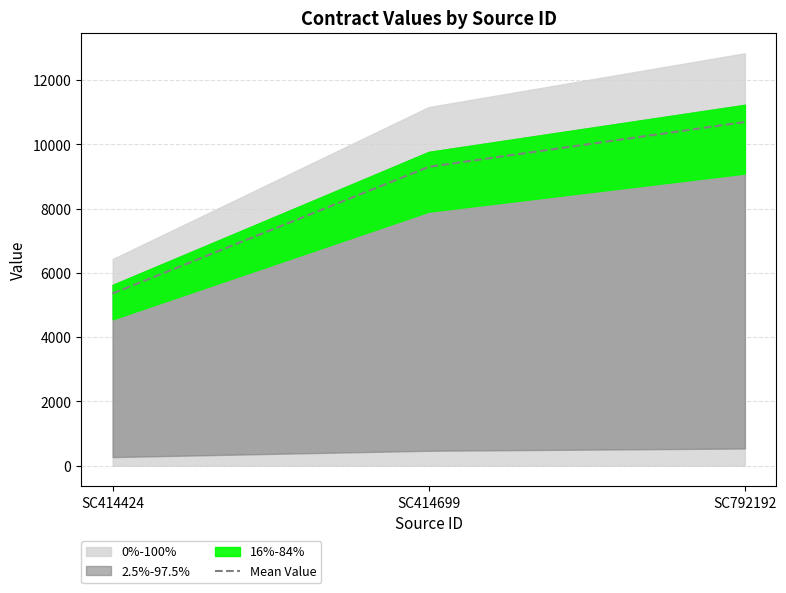

What is the change in value from SC414424 to SC792192?

+5338.5